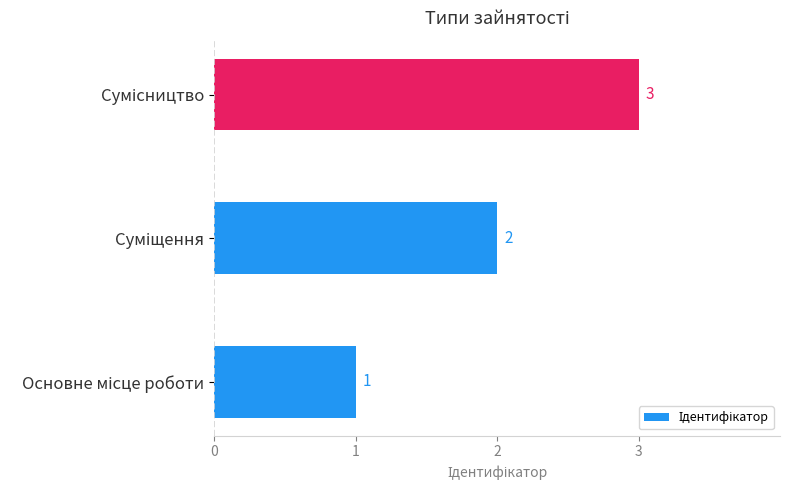

Are the bars horizontal?

Yes